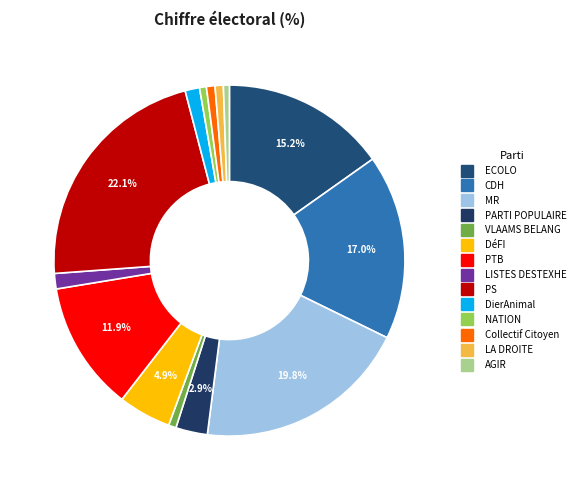

To the nearest percent, what portion does ECOLO represent?

15%